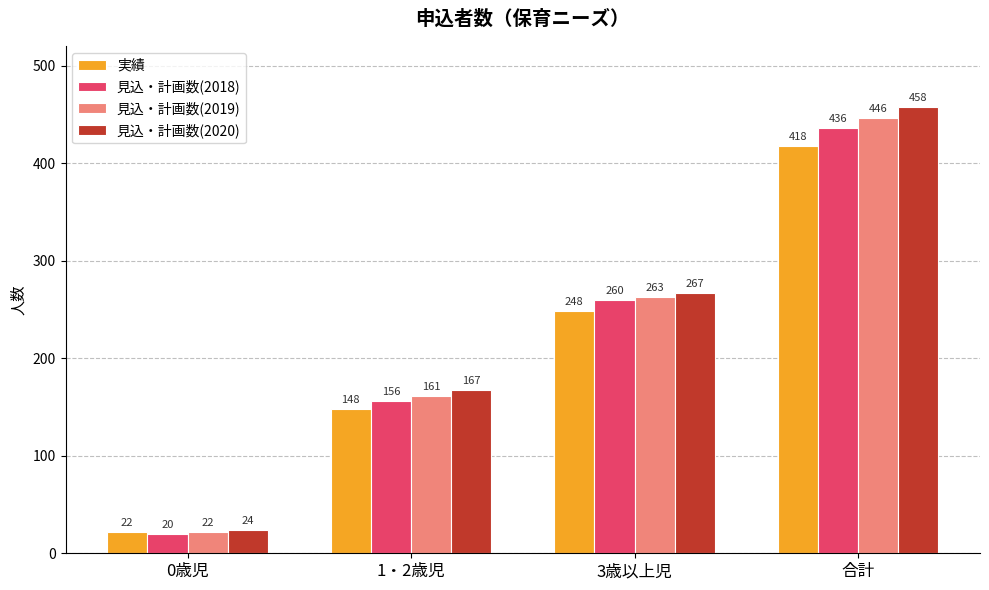

At how many categories does at least one series exceed 427?

1